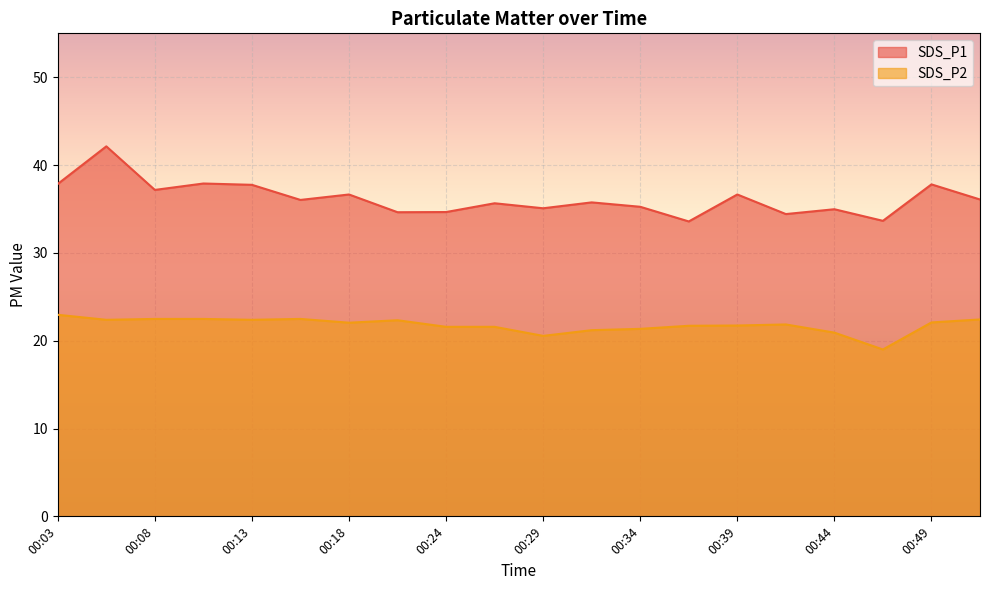

What is the value of the SDS_P2 point at the 19th from the left?

22.1